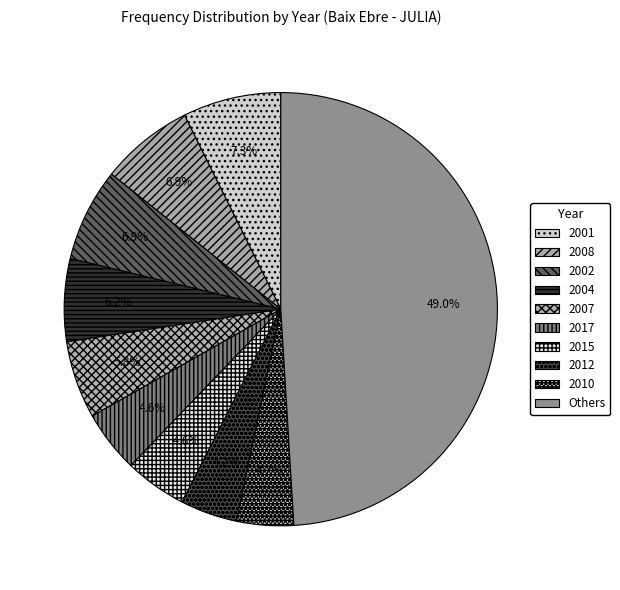

Count the number of slices in the pie.

10